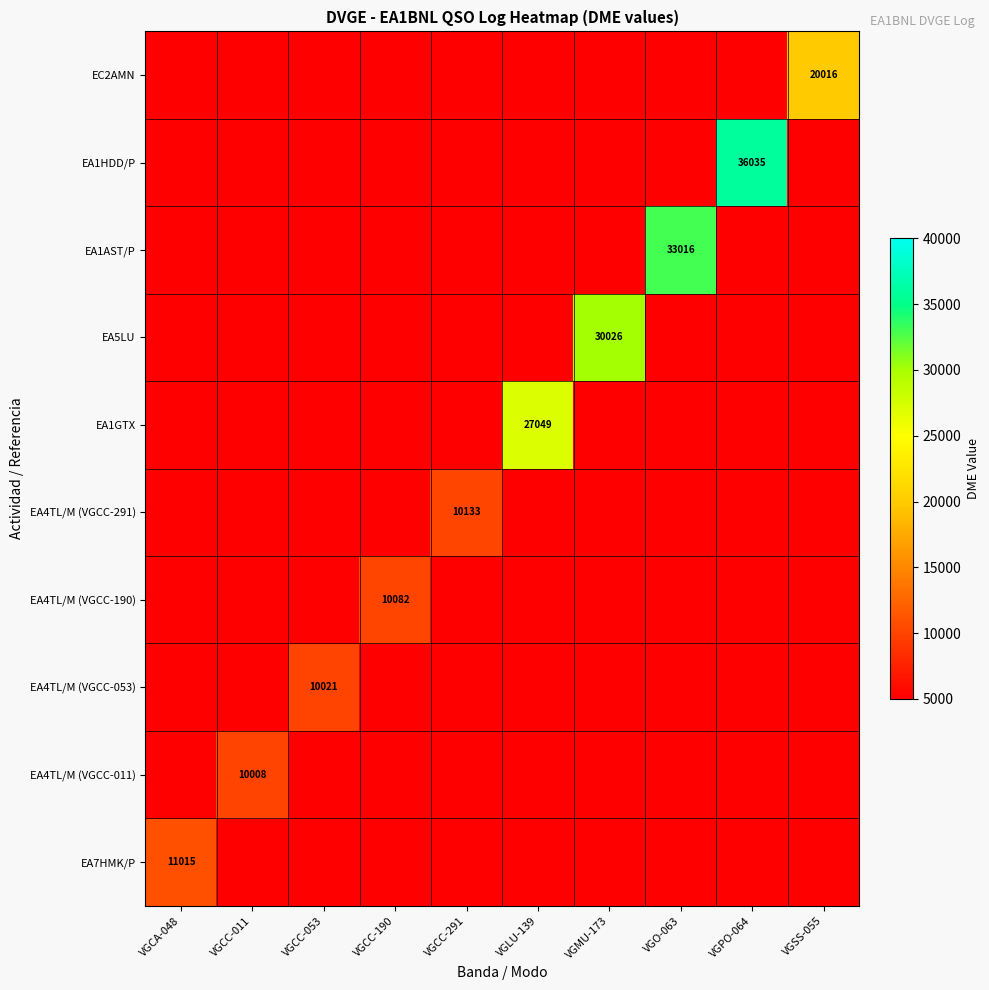

The EA7HMK/P series shows 7371 at VGCC-190. True or false?

False